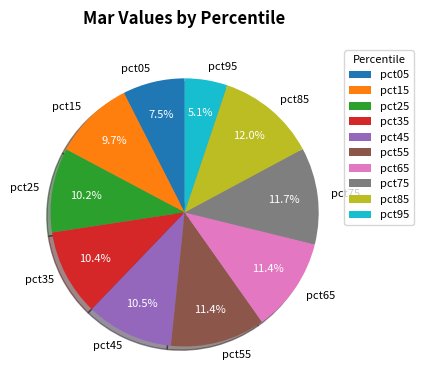

Which category has the smallest portion of the pie?

pct95